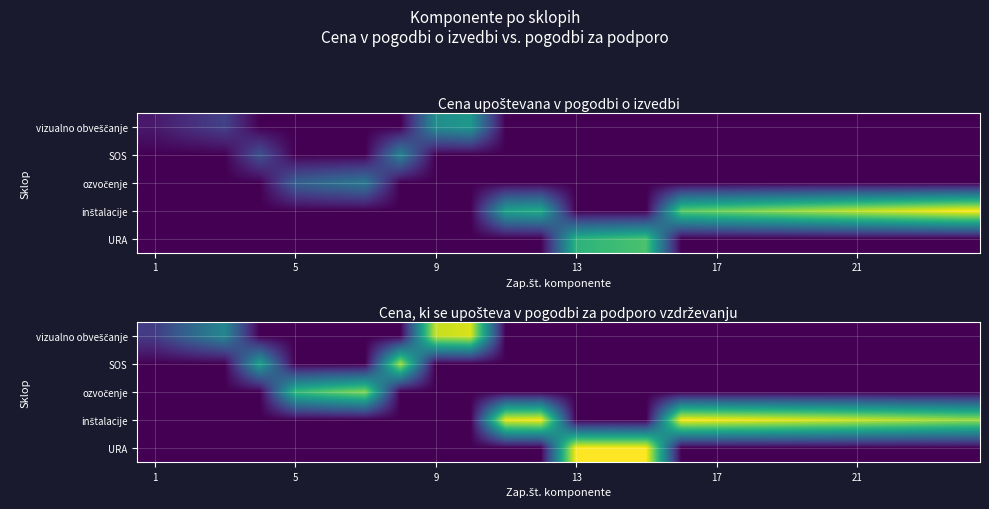

Which series has the largest total across all categories?

inštalacije